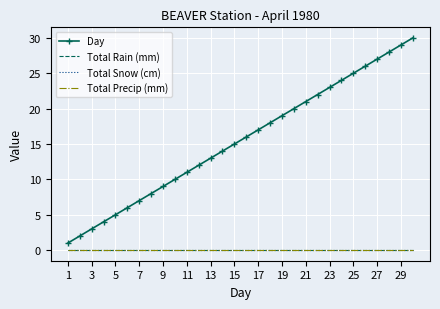

True or false: Total Rain (mm) and Day intersect in this chart.

False